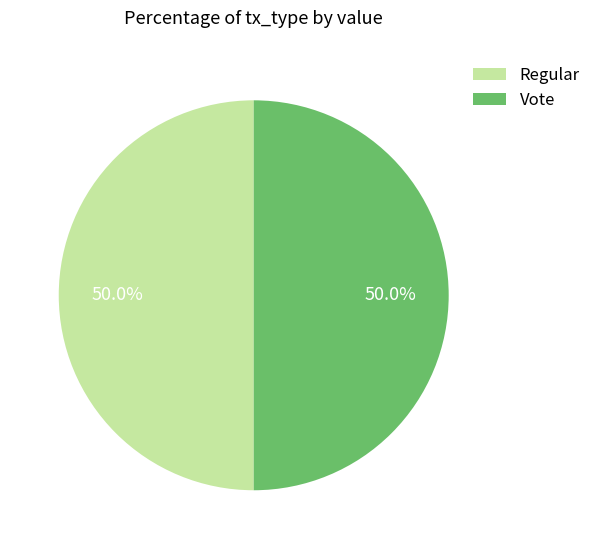

What percentage is the Vote slice, to the nearest percent?

50%